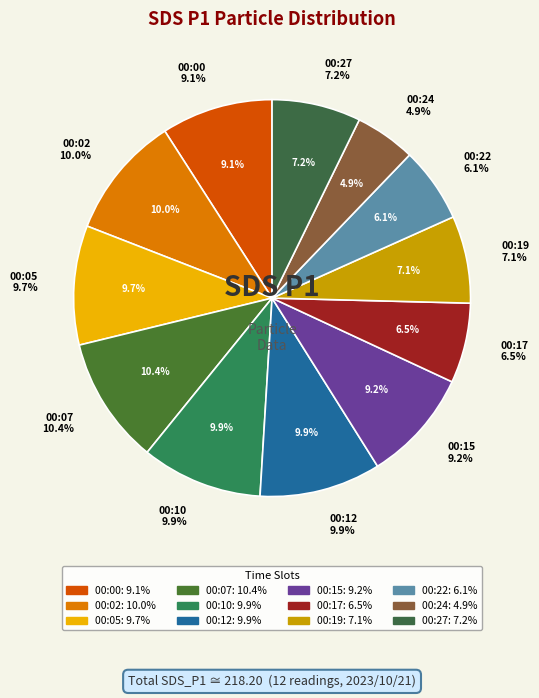

How many segments does this pie chart have?

12